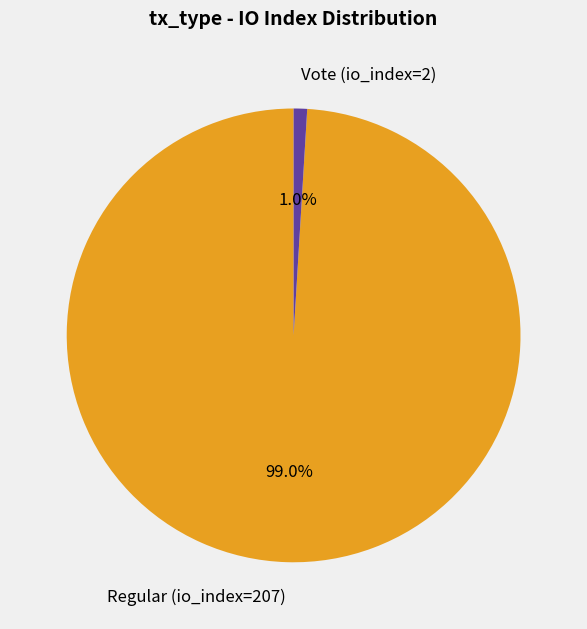

Do Vote (io_index=2) and Regular (io_index=207) together represent more than half of the pie?

Yes